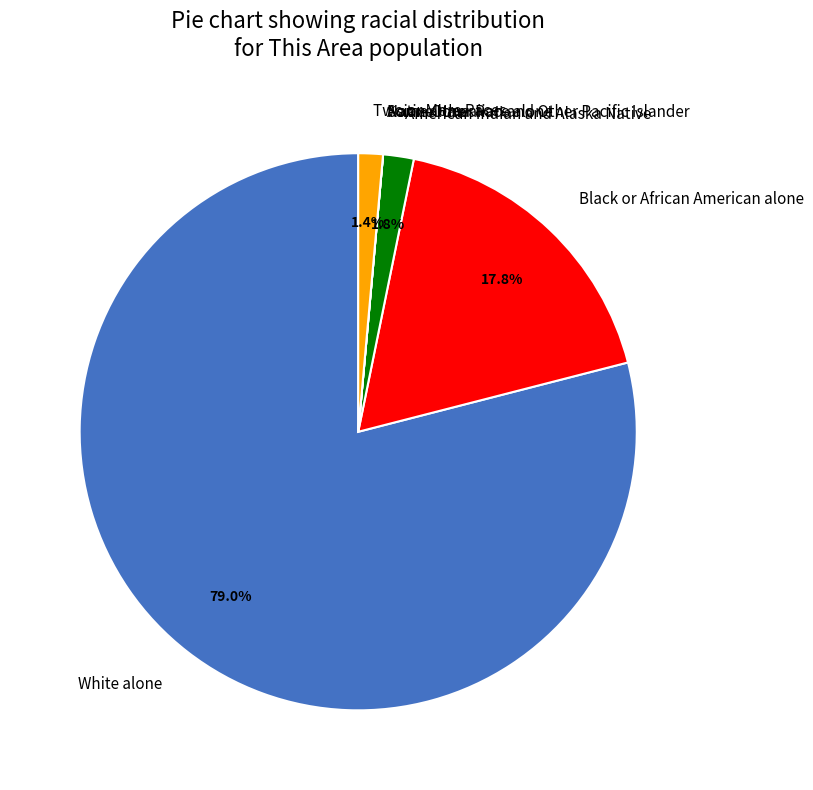

To the nearest percent, what portion does Black or African American alone represent?

18%